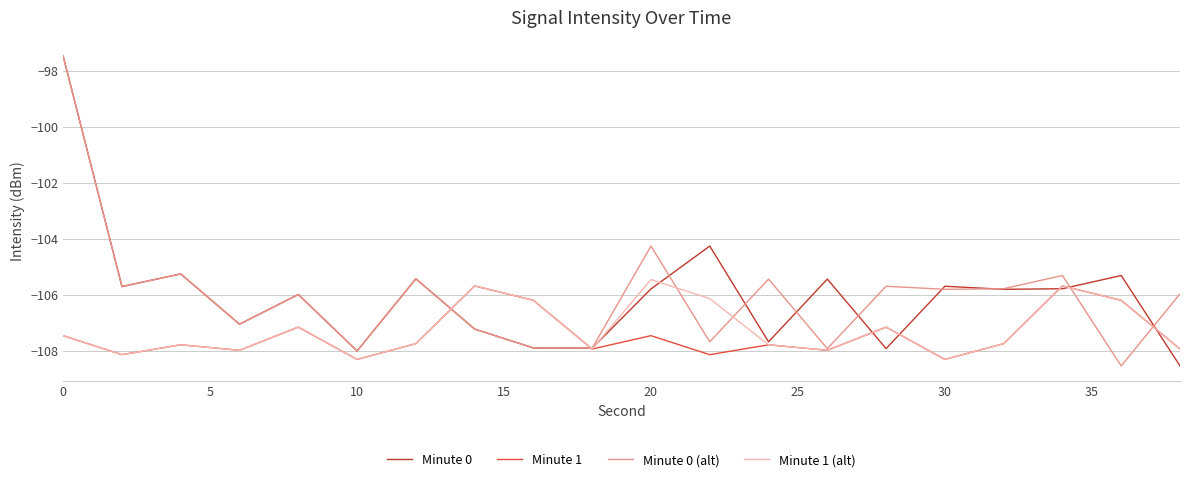

What is the maximum value for Minute 1?

-105.7